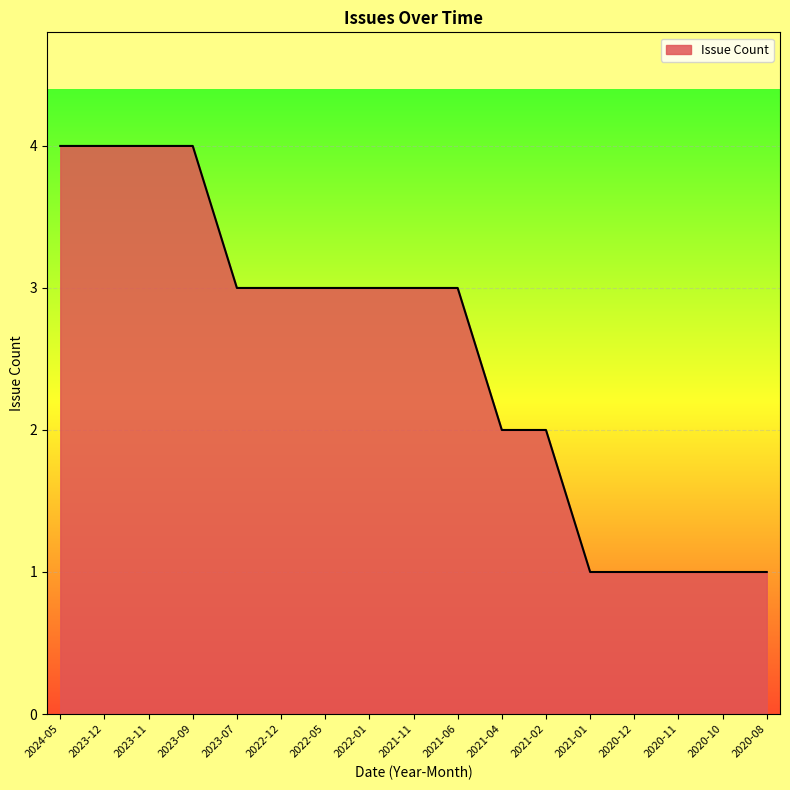

Reading left to right, transcribe all the data shown in this chart.

4	4	4	4	3	3	3	3	3	3	2	2	1	1	1	1	1